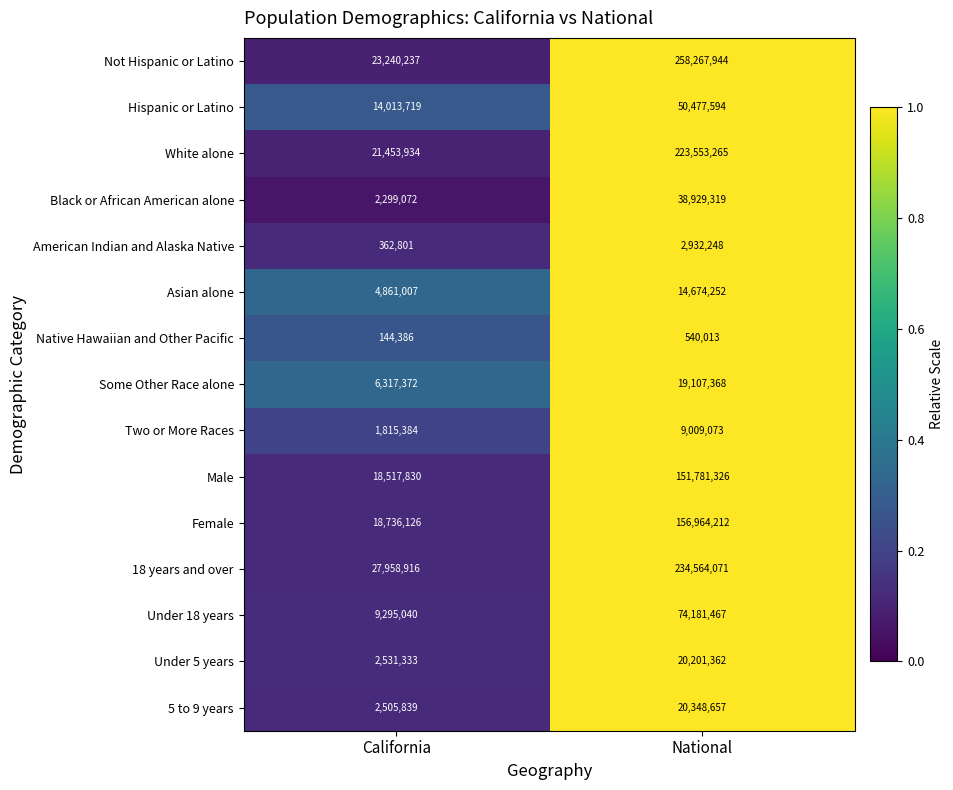

Reading right to left, transcribe all the data shown in this chart.

Not Hispanic or Latino: National=258267944	California=23240237
Hispanic or Latino: National=50477594	California=14013719
White alone: National=223553265	California=21453934
Black or African American alone: National=38929319	California=2299072
American Indian and Alaska Native: National=2932248	California=362801
Asian alone: National=14674252	California=4861007
Native Hawaiian and Other Pacific: National=540013	California=144386
Some Other Race alone: National=19107368	California=6317372
Two or More Races: National=9009073	California=1815384
Male: National=151781326	California=18517830
Female: National=156964212	California=18736126
18 years and over: National=234564071	California=27958916
Under 18 years: National=74181467	California=9295040
Under 5 years: National=20201362	California=2531333
5 to 9 years: National=20348657	California=2505839